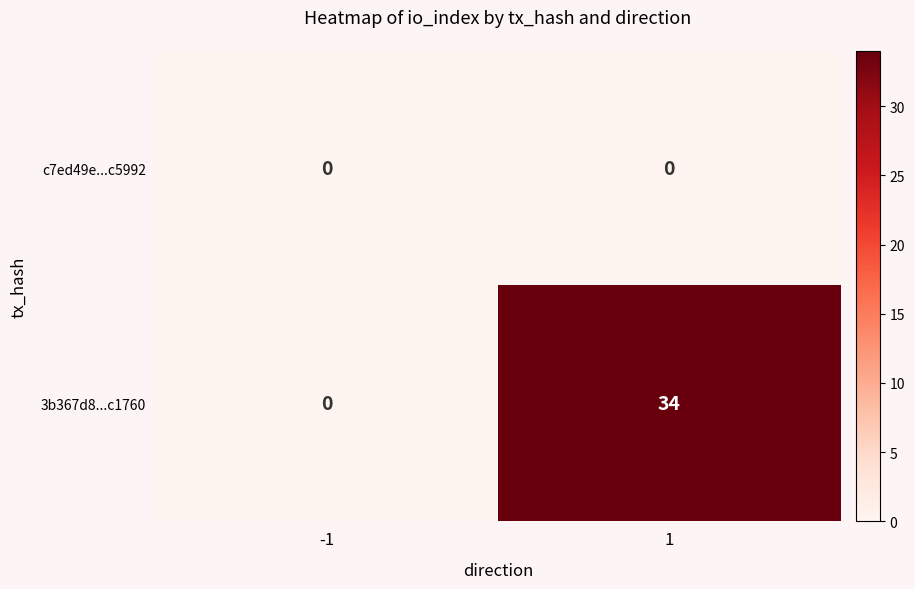

Is it true that 3b367d8...c1760 equals 34 at 1?

True